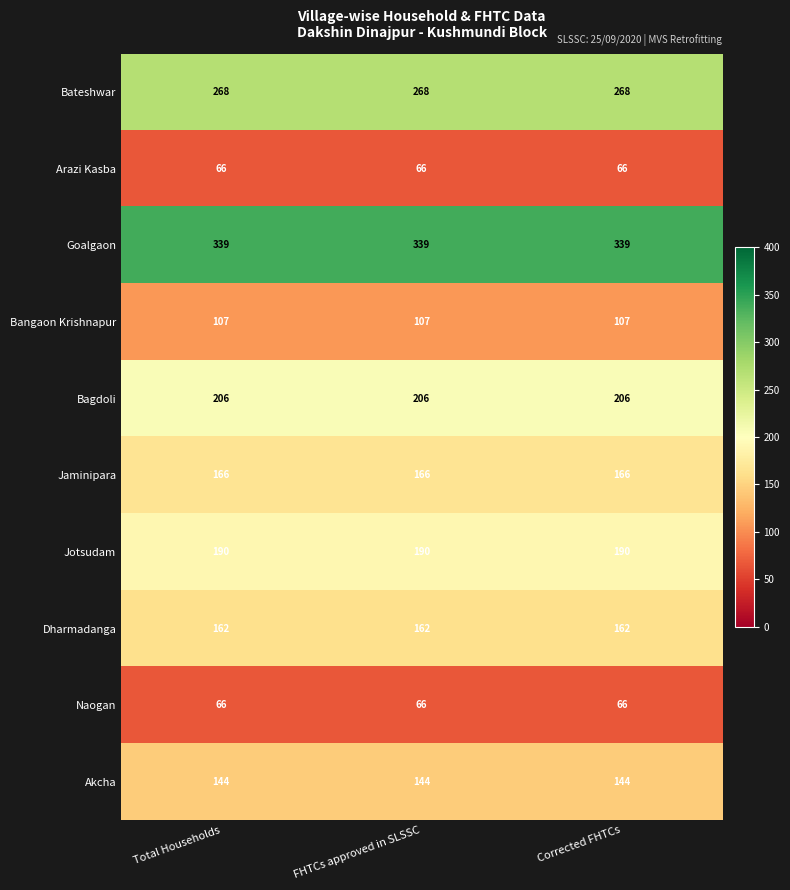

Is it true that Akcha equals 252 at FHTCs approved in SLSSC?

False